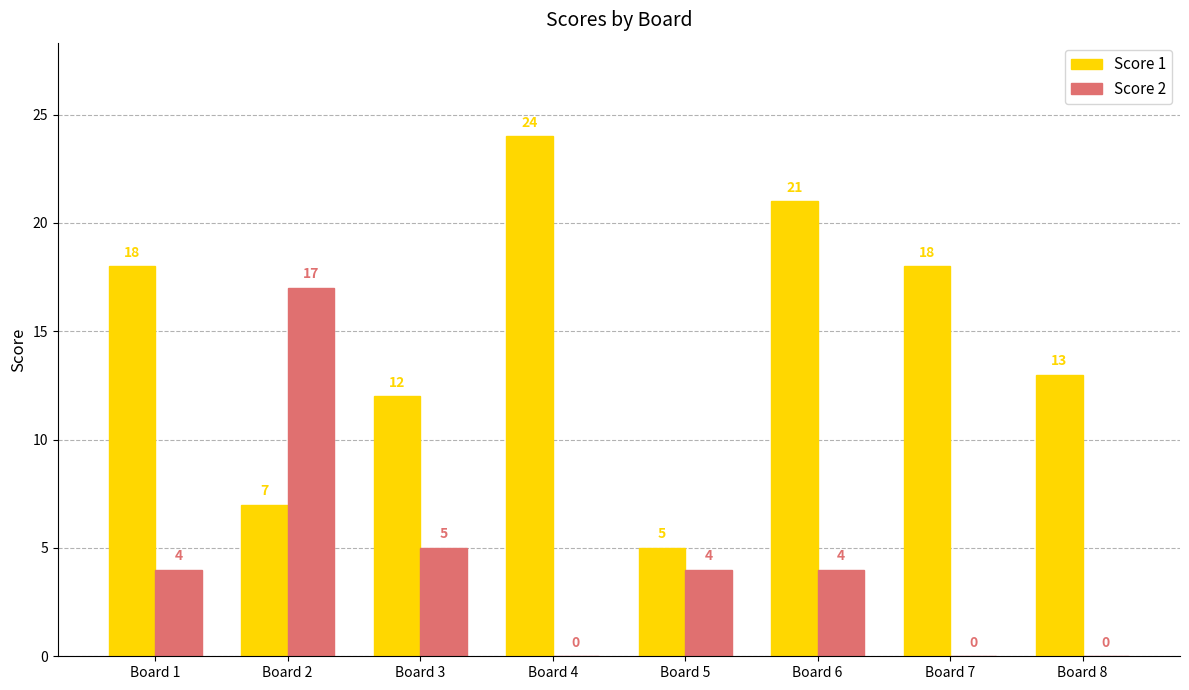

Which series has the largest total across all categories?

Score 1